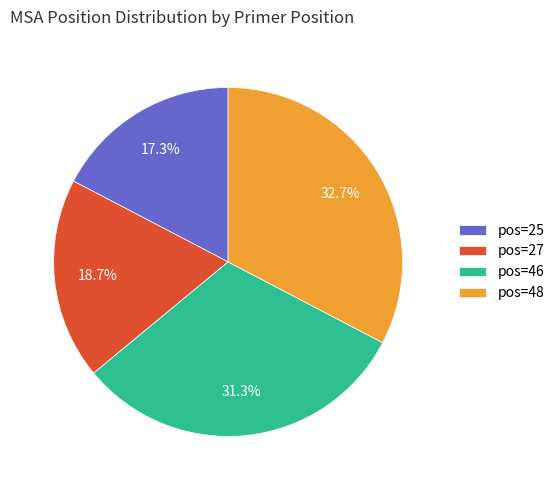

What is the ratio of the value at pos=46 to the value at pos=25?

1.8